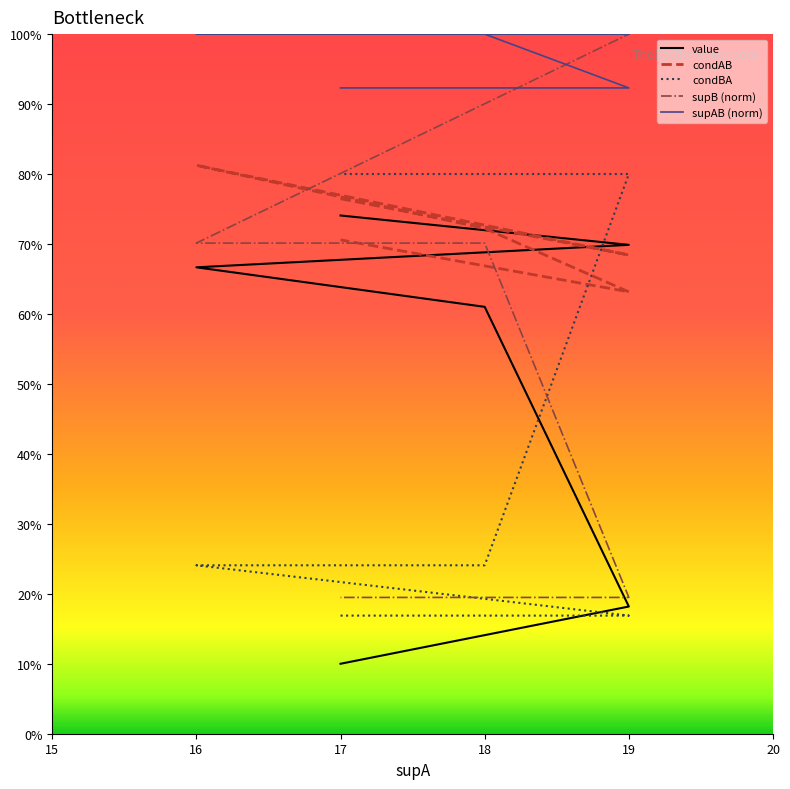

The value series shows 0.7 at 16. True or false?

True